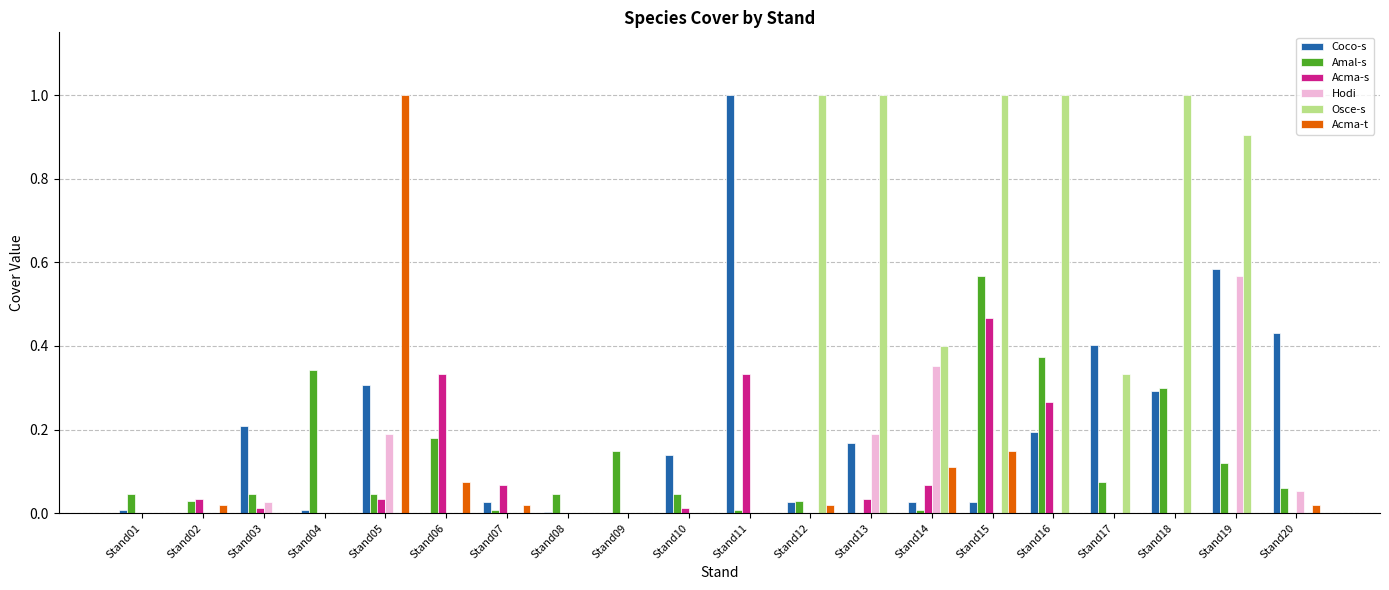

Between Stand16 and Stand19, which series saw the biggest shift?

Hodi